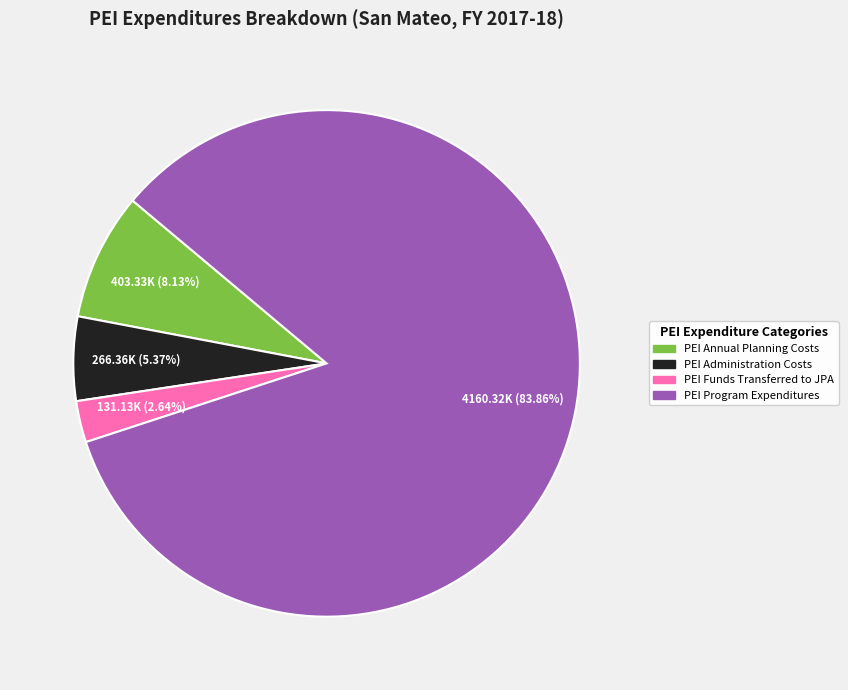

Is there any slice that represents more than half of the pie?

Yes